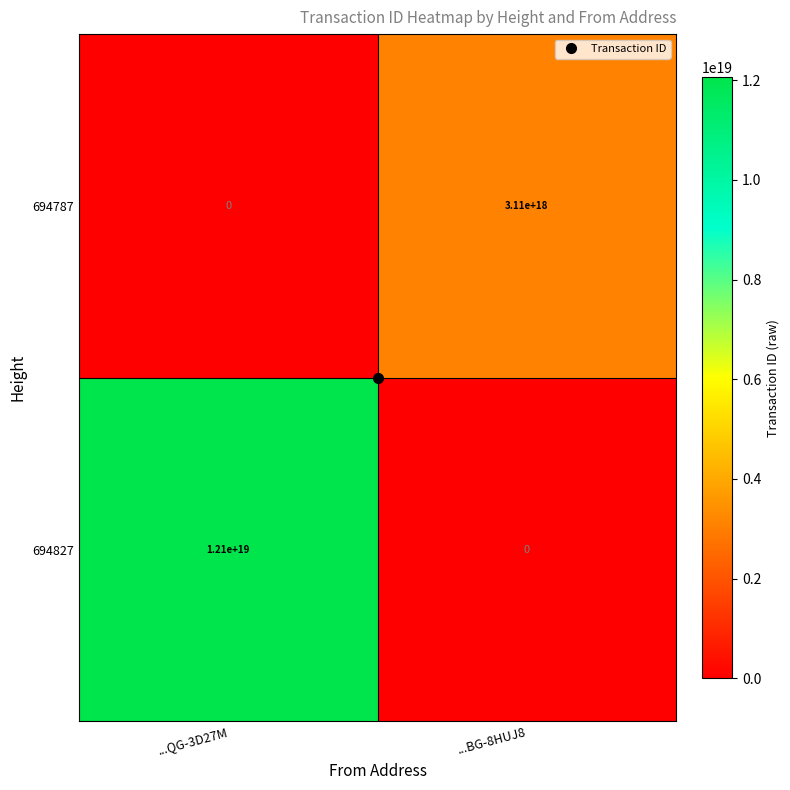

Is the value of 694787 at ...BG-8HUJ8 greater than the value of 694827 at ...BG-8HUJ8?

Yes